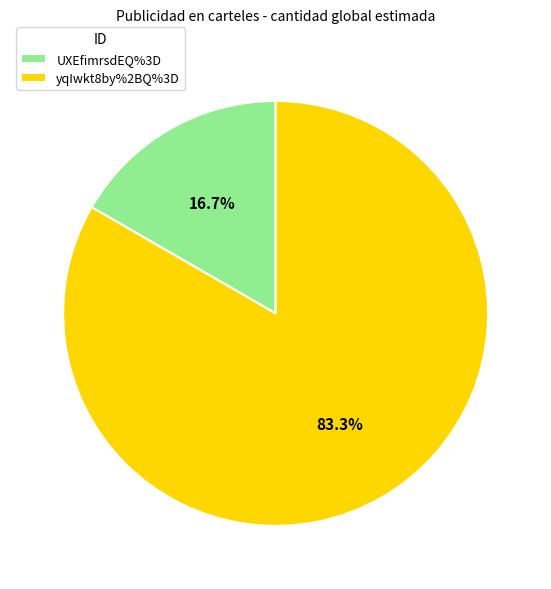

Which category has the smallest portion of the pie?

UXEfimrsdEQ%3D